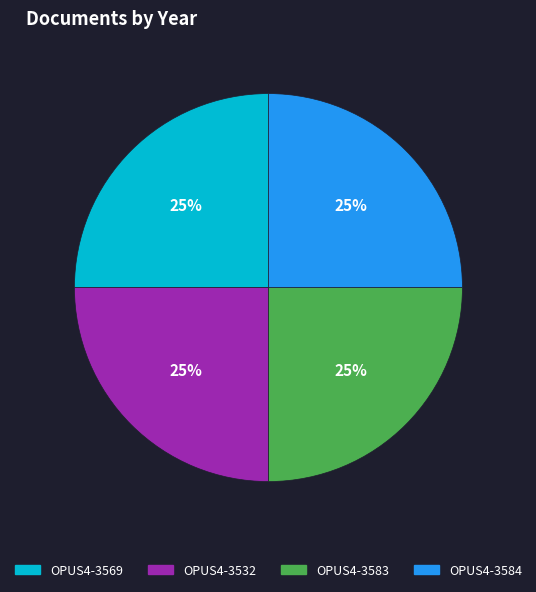

True or false: OPUS4-3583 accounts for 14% of the total.

False